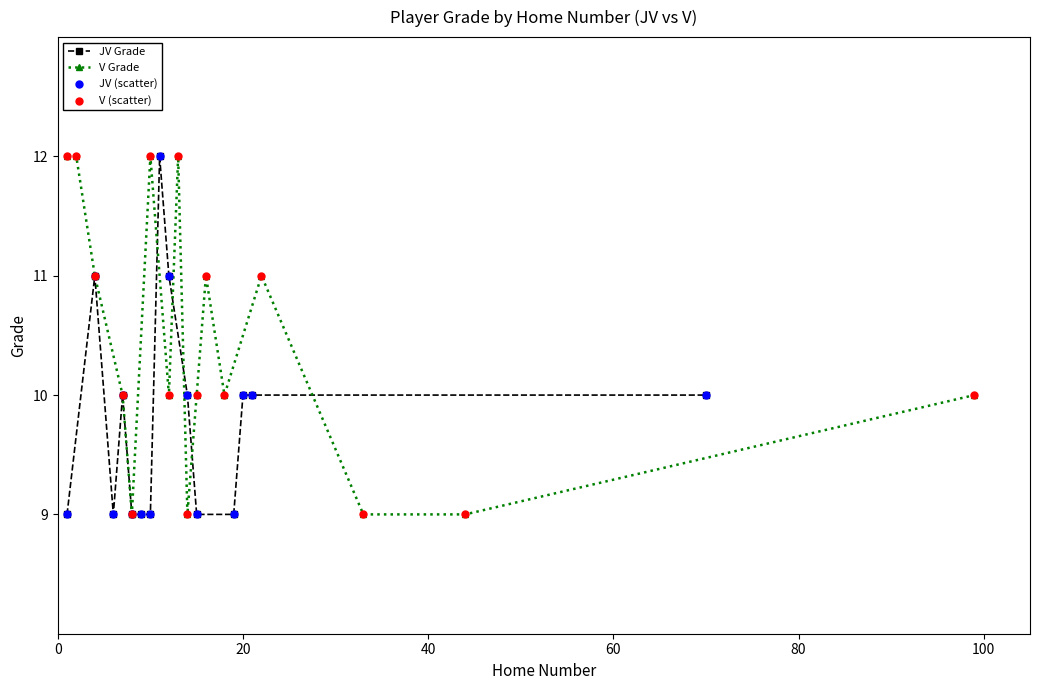

True or false: V Grade has more than 2 points higher than both neighbors.

True